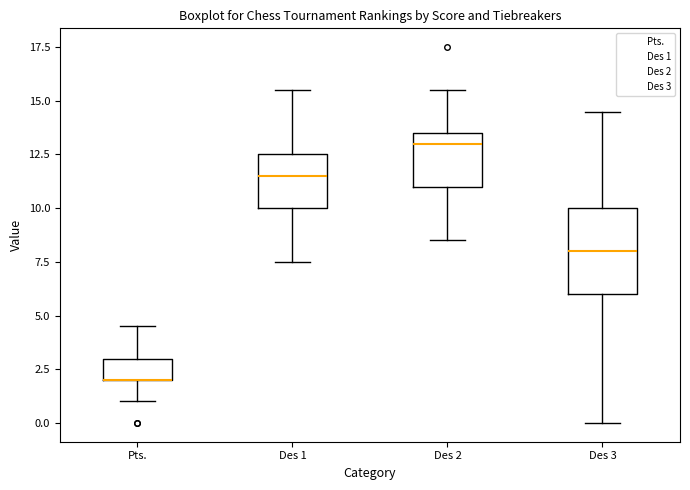

Reading left to right, transcribe this box plot: for each box, give where its median line is, the range the box spans, and where its two whiskers end, as read against the y-axis. The values are not printed on the chart, so give them approximately, as read against the axis.

Pts.: median 2.0 (drawn on the box's lower edge), box 2.0 to 3.0, whiskers 1.0 to 4.5
Des 1: median 11.5, box 10.0 to 12.5, whiskers 7.5 to 15.5
Des 2: median 13.0, box 11.0 to 13.5, whiskers 8.5 to 15.5
Des 3: median 8.0, box 6.0 to 10.0, whiskers 0.0 to 14.5